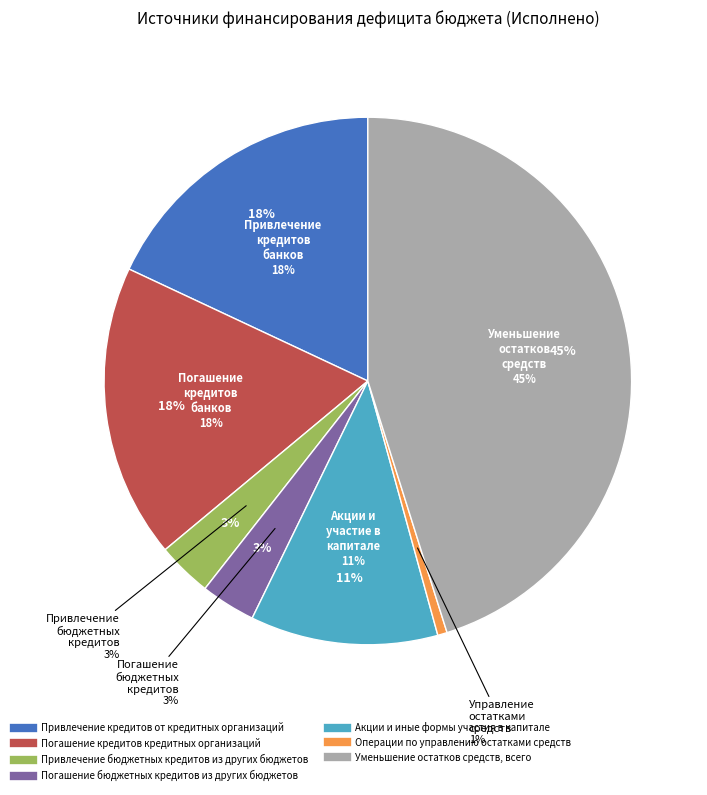

Is there any slice that represents more than half of the pie?

No